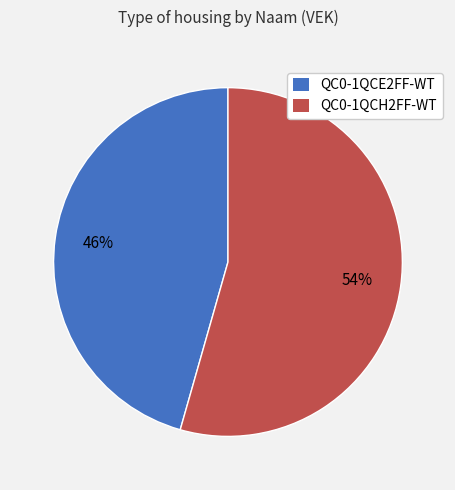

Do QC0-1QCH2FF-WT and QC0-1QCE2FF-WT together represent more than half of the pie?

Yes